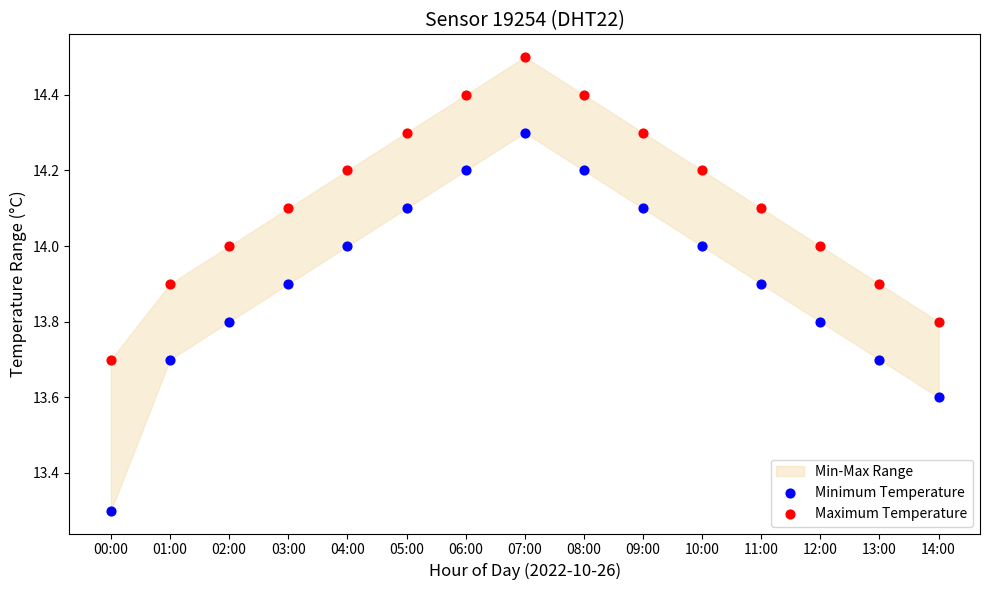

Across all data points, what is the range of Y values (max minus min)?

1.2